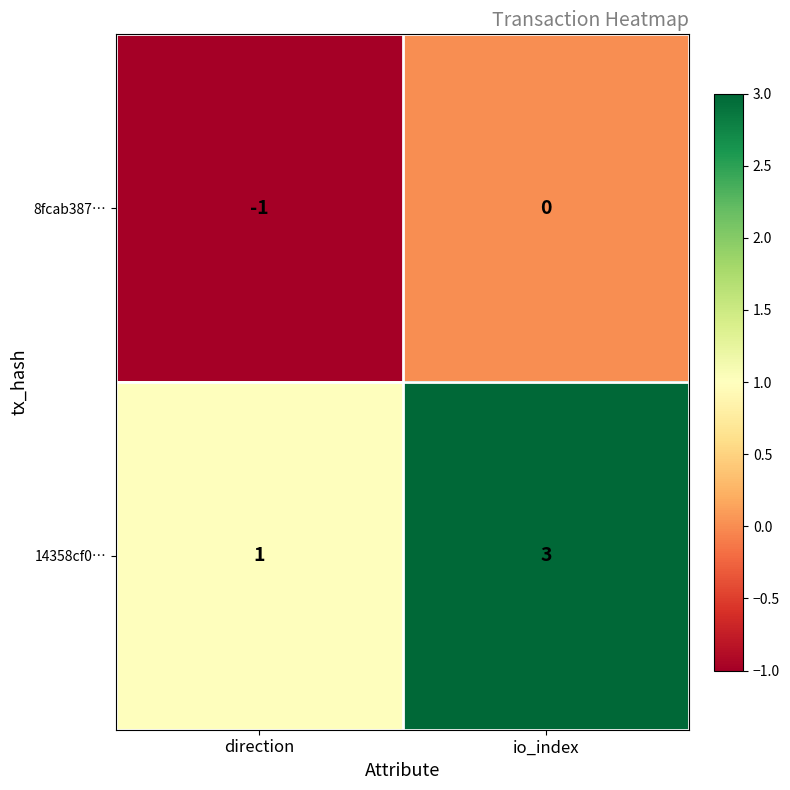

At which label is 14358cf0… closest to 2?

direction